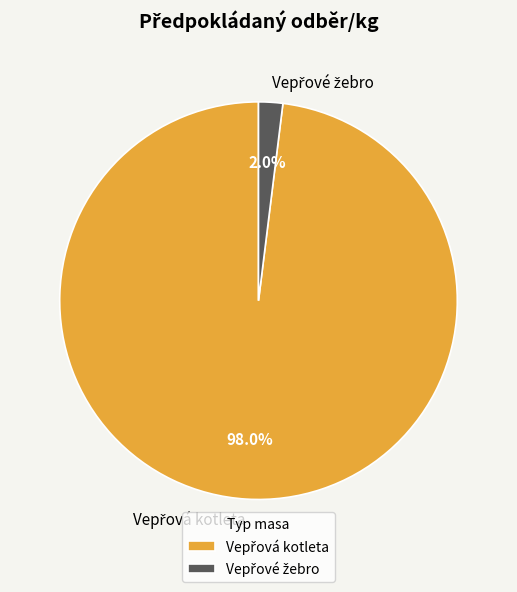

Does any single category account for the majority?

Yes